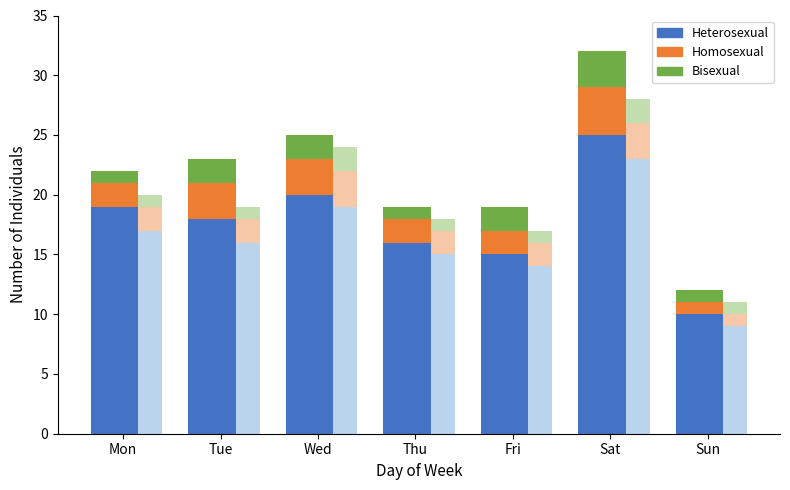

At which label does Homosexual first exceed 2?

Tue